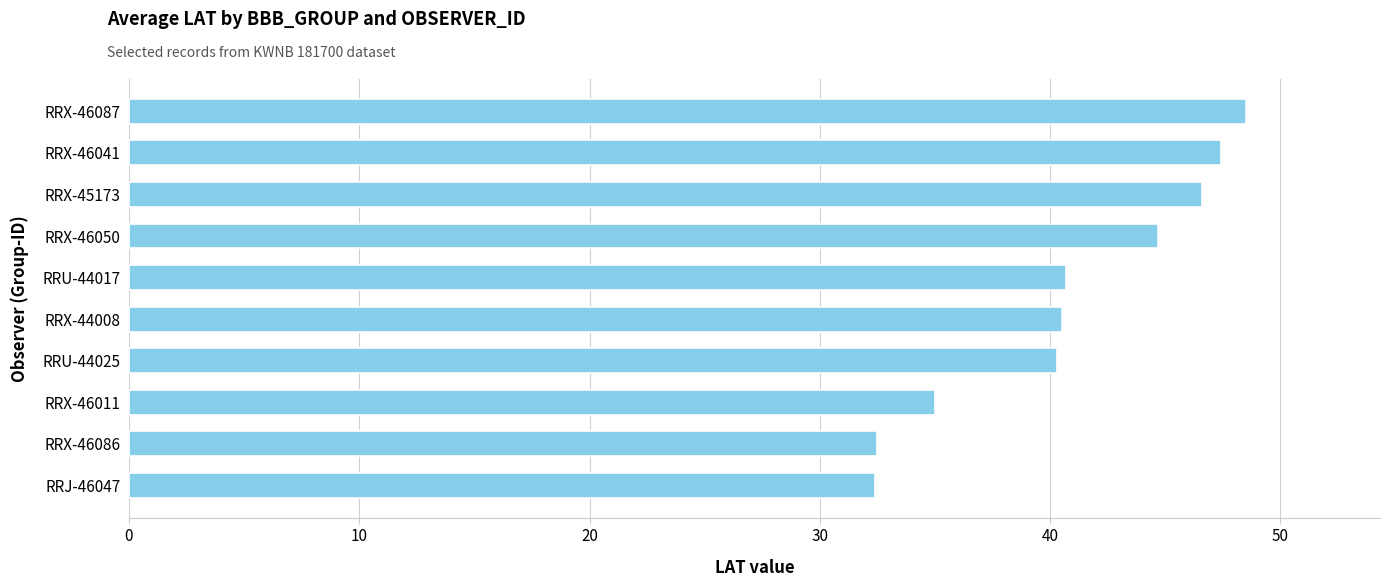

Which has a higher value, RRX-46087 or RRJ-46047?

RRX-46087